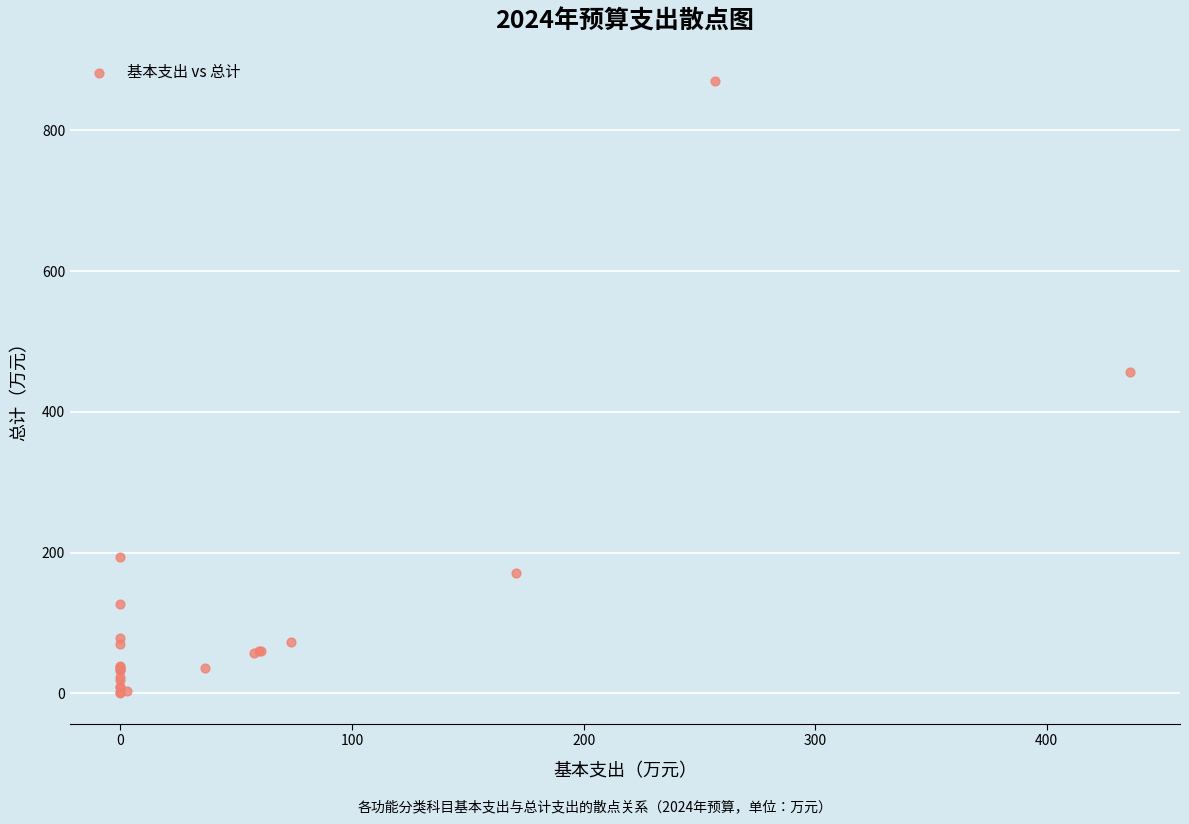

What Y value in the scatter plot is closest to 435?

456.8